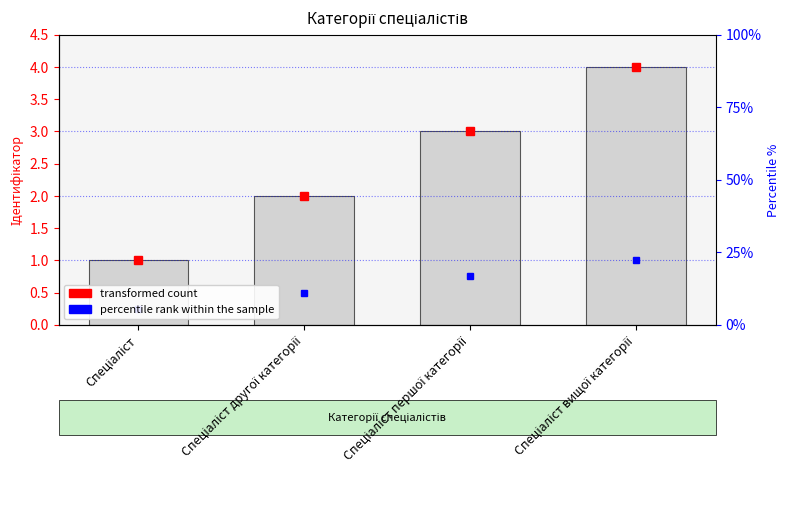

What is the minimum value shown in the chart?

0.2